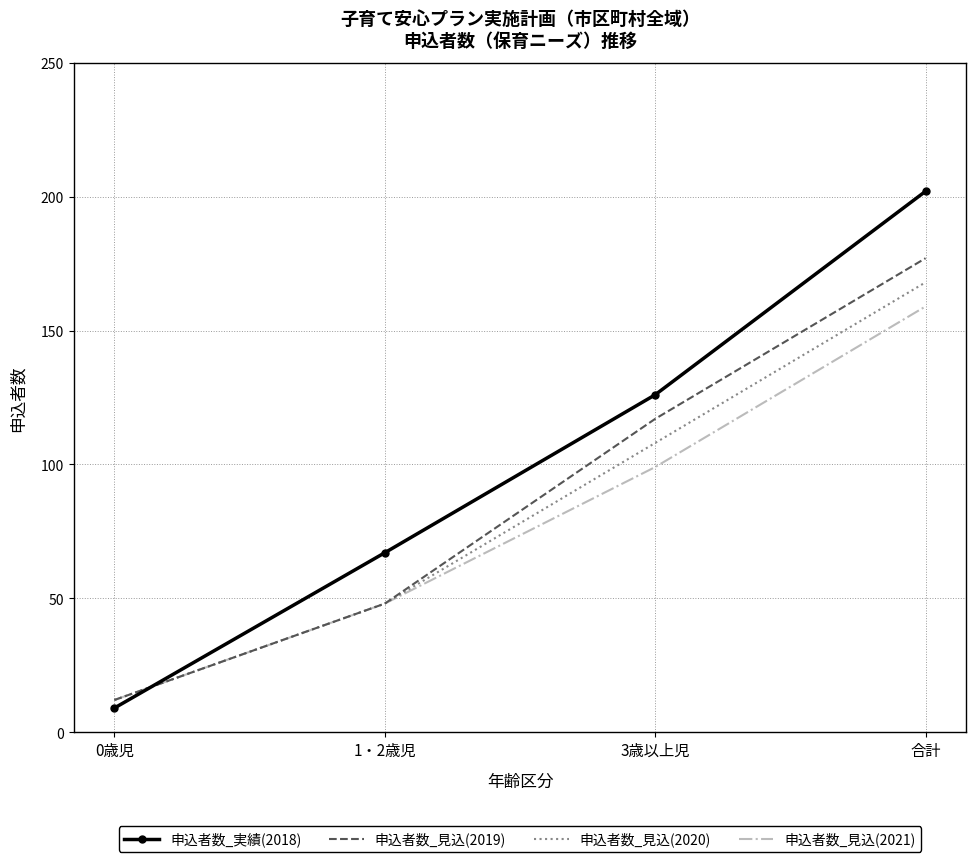

What is the approximate value of 申込者数_見込(2021) at 3歳以上児?

99